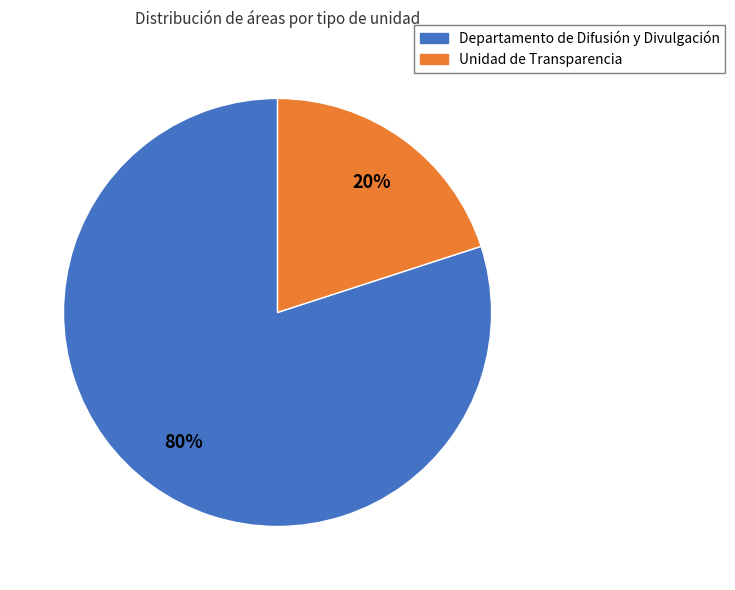

Count the number of slices in the pie.

2